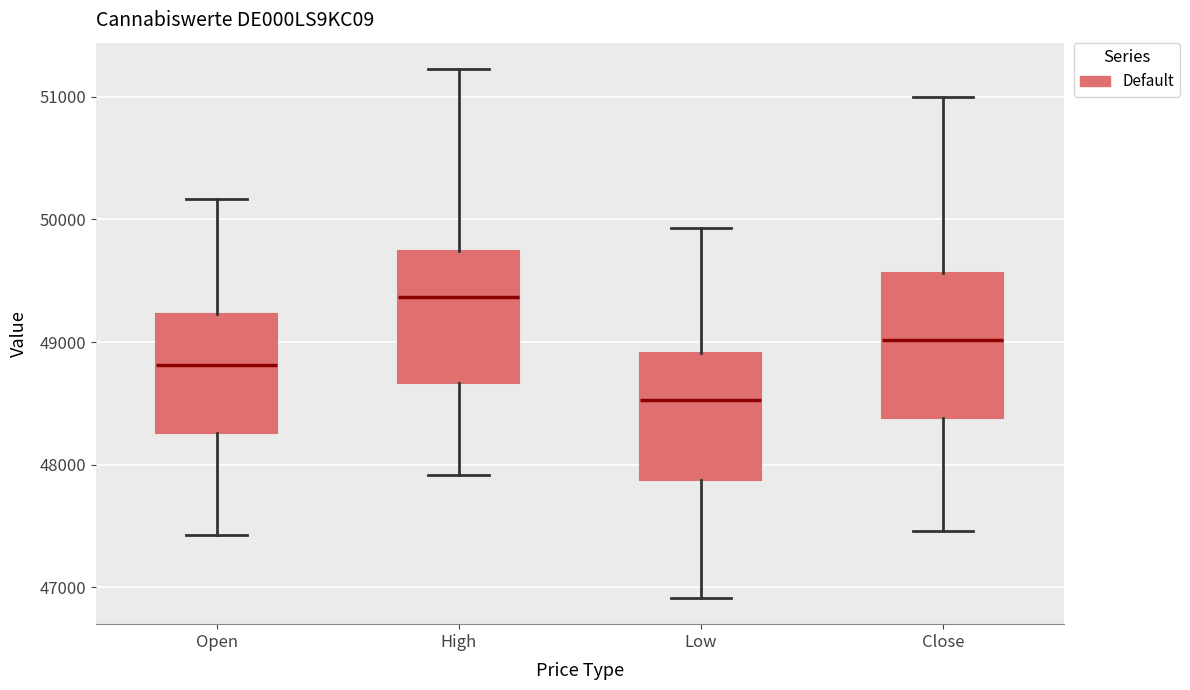

Which box has the lowest median line?

Low